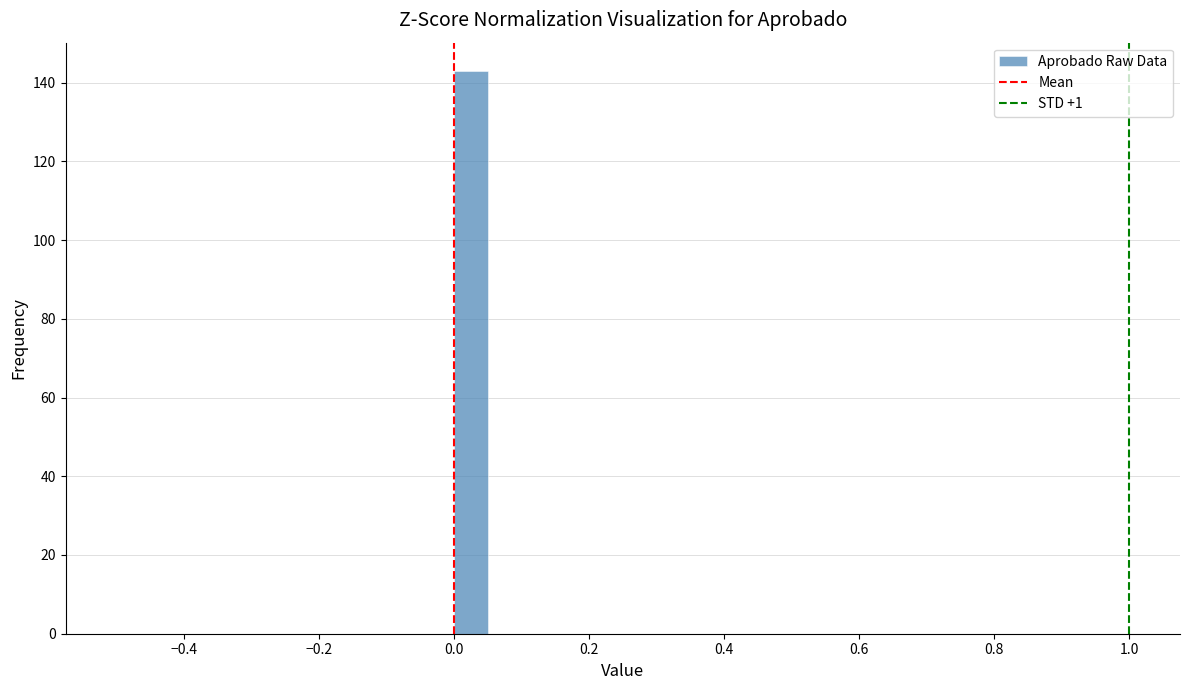

Read against the x-axis, roughly where is the centre of the tallest bar?

0.02